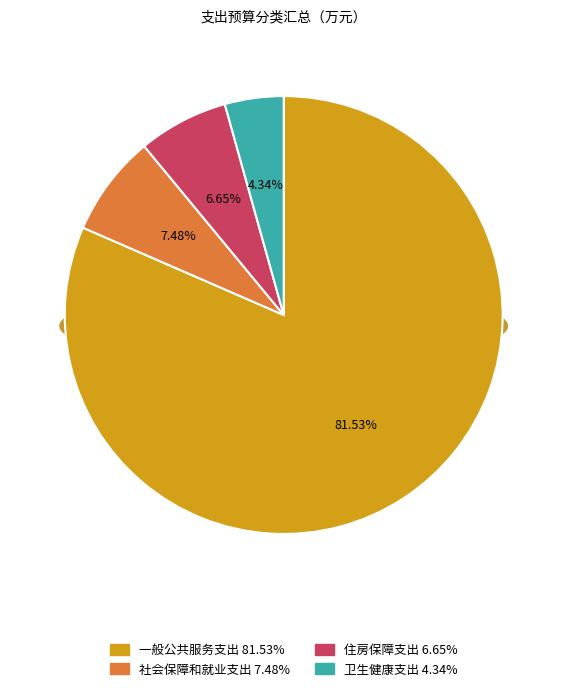

Between 社会保障和就业支出 and 住房保障支出, which is larger?

社会保障和就业支出